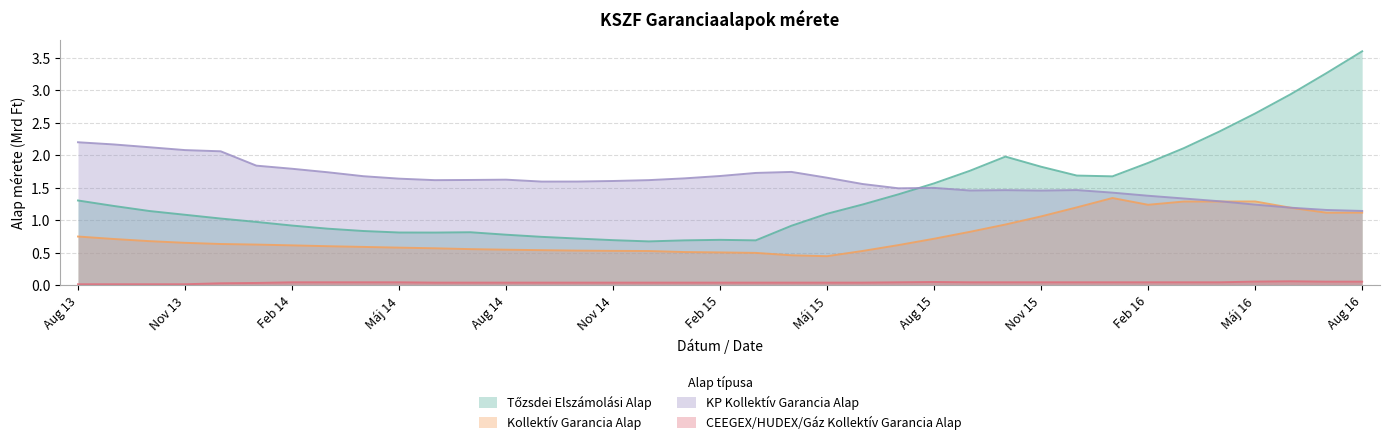

Rank the series by their maximum value, from lowest to highest.

CEEGEX/HUDEX/Gáz Kollektív Garancia Alap, Kollektív Garancia Alap, KP Kollektív Garancia Alap, Tőzsdei Elszámolási Alap